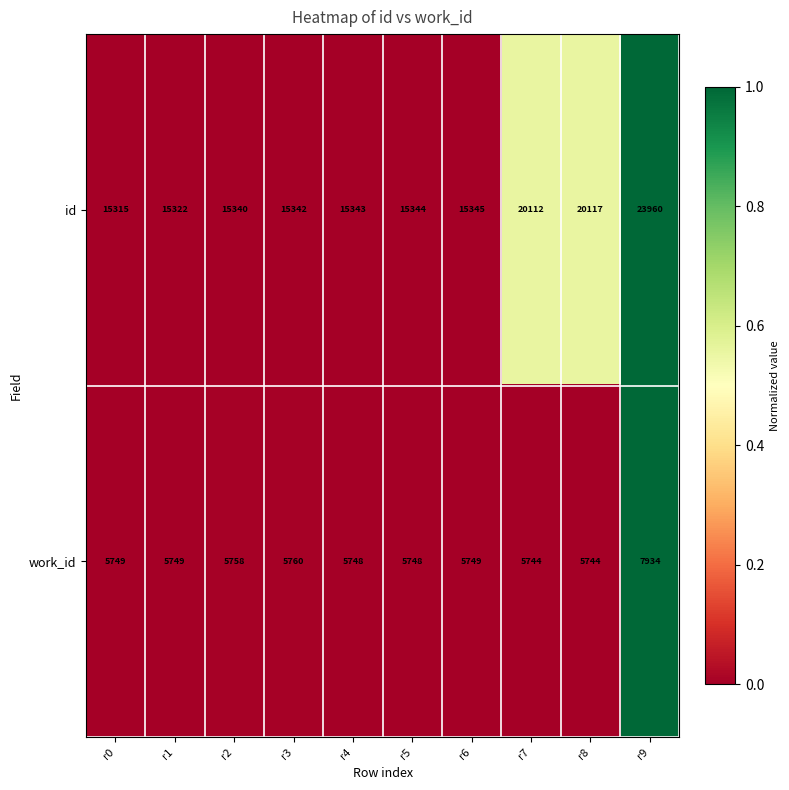

Reading left to right, what are all the values shown in this chart?

id: r0=15315	r1=15322	r2=15340	r3=15342	r4=15343	r5=15344	r6=15345	r7=20112	r8=20117	r9=23960
work_id: r0=5749	r1=5749	r2=5758	r3=5760	r4=5748	r5=5748	r6=5749	r7=5744	r8=5744	r9=7934